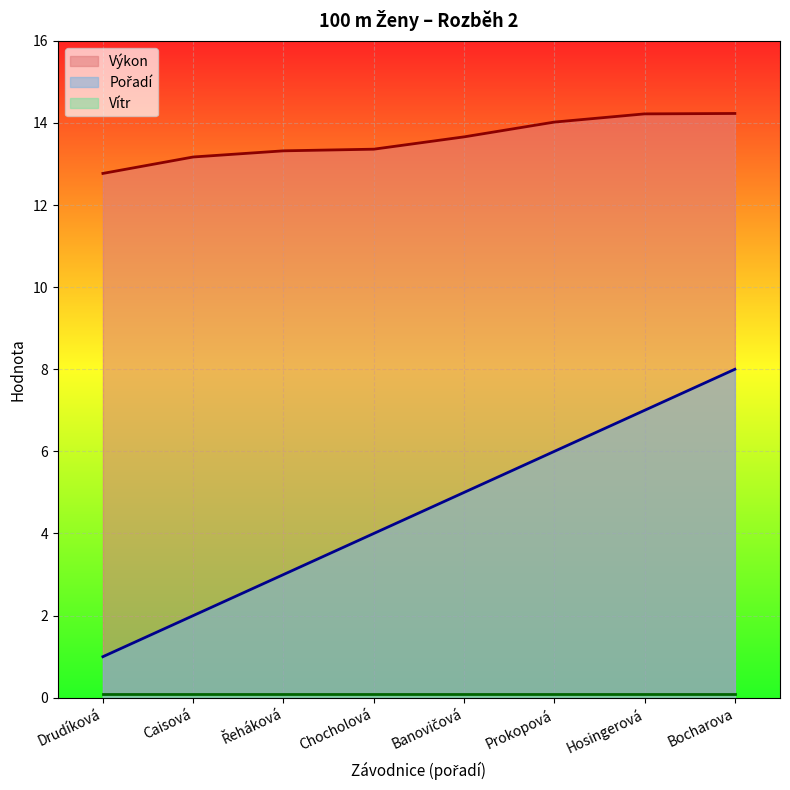

True or false: Pořadí and Výkon cross at least once.

False